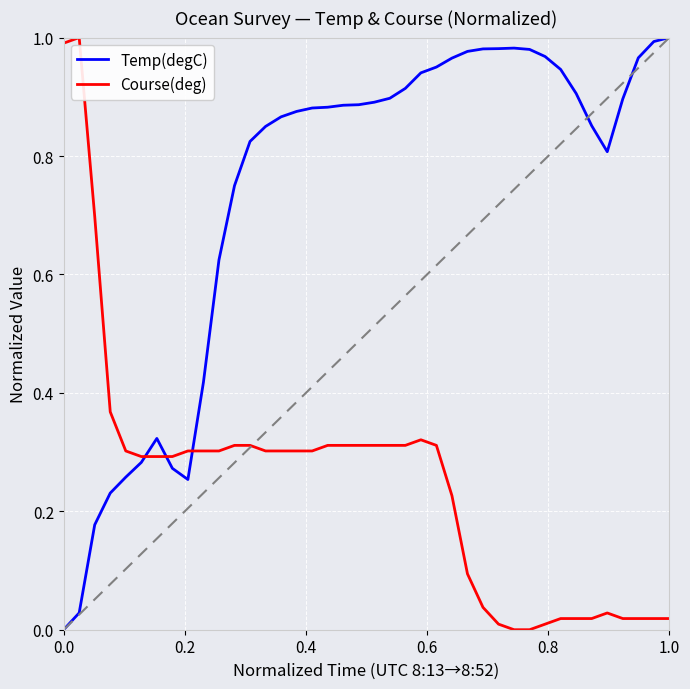

List the series in order of their overall mean, highest first.

Temp(degC), Course(deg)